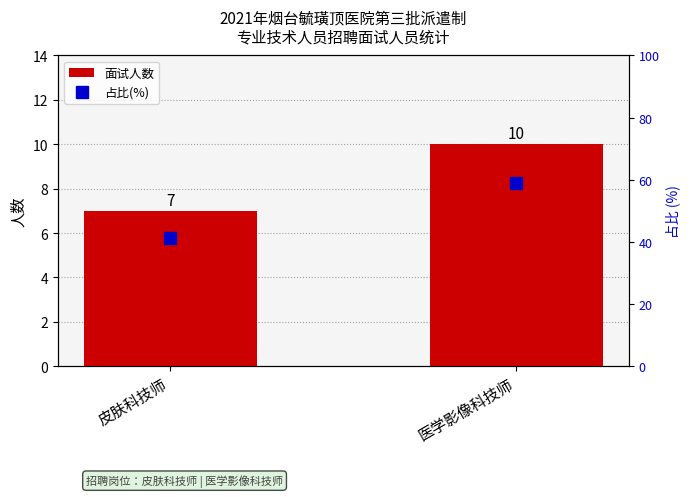

Between 医学影像科技师 and 皮肤科技师, which is larger?

医学影像科技师